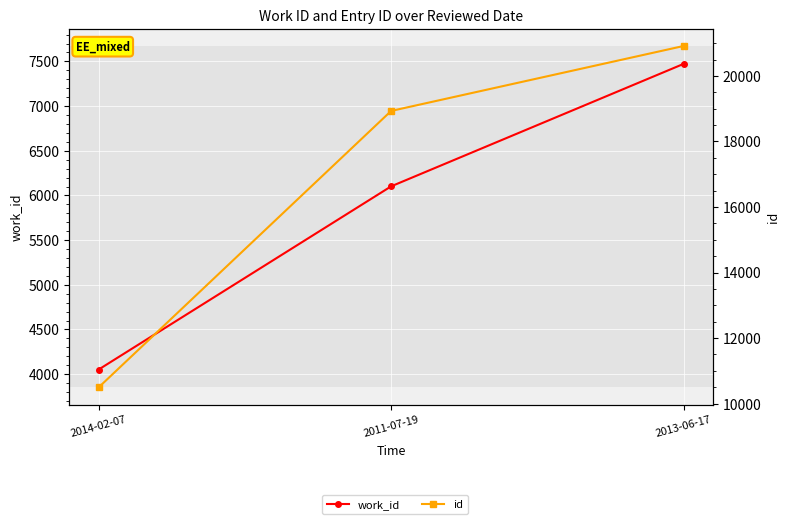

What are all the series names shown in the legend?

work_id, id